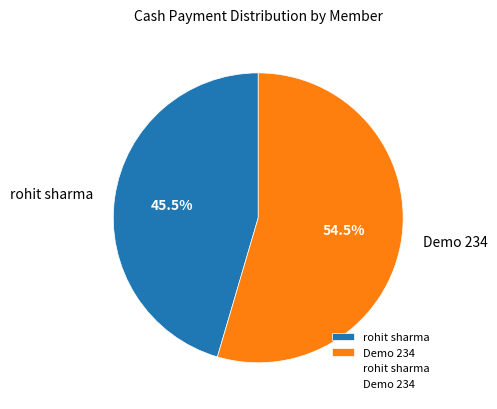

Which slice represents more than half of the pie?

Demo 234